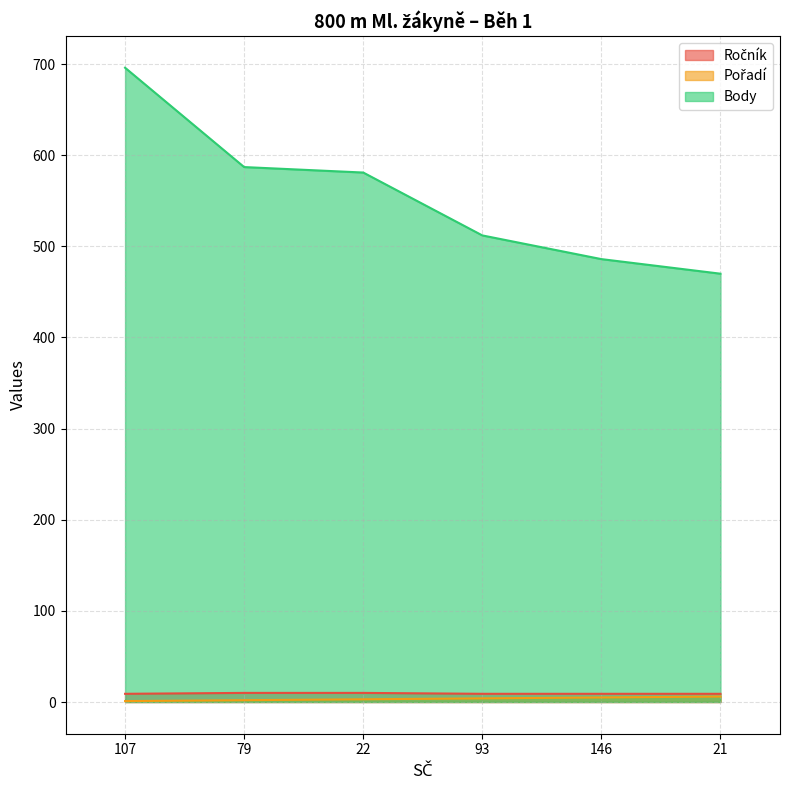

Which series changed the most between 93 and 146?

Body